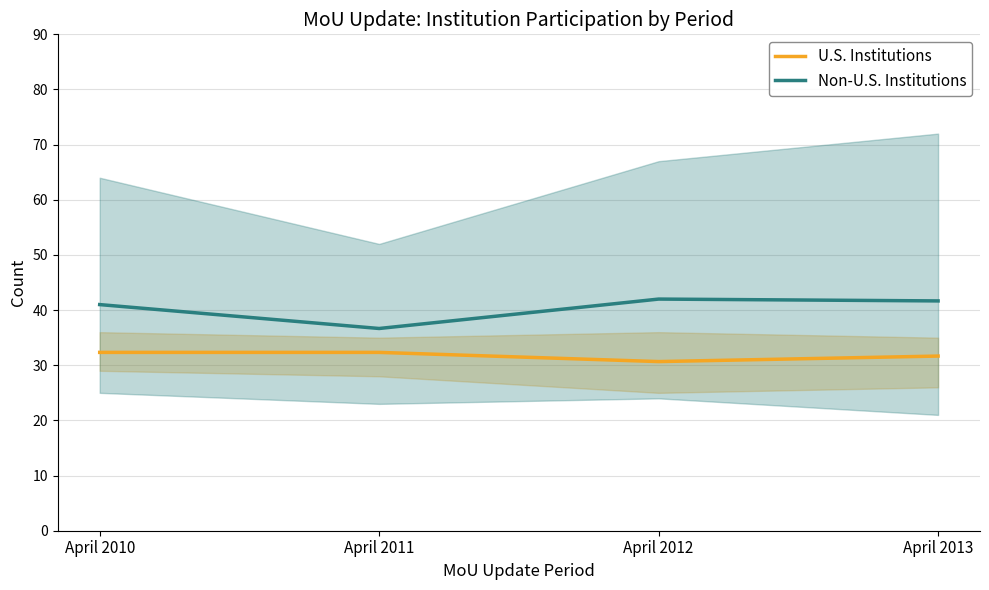

What is the lowest value of the Non-U.S. Institutions series?

36.7